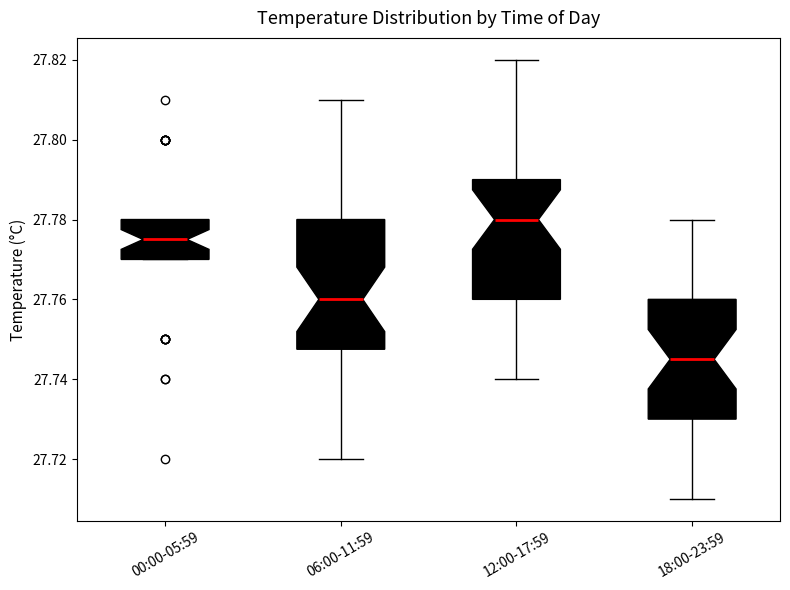

Reading left to right, transcribe this box plot: for each box, give where its median line is, the range the box spans, and where its two whiskers end, as read against the y-axis. The values are not printed on the chart, so give them approximately, as read against the axis.

00:00-05:59: median 27.776, box 27.770 to 27.780, whiskers 27.770 to 27.780
06:00-11:59: median 27.760, box 27.748 to 27.780, whiskers 27.720 to 27.810
12:00-17:59: median 27.780, box 27.760 to 27.790, whiskers 27.740 to 27.820
18:00-23:59: median 27.746, box 27.730 to 27.760, whiskers 27.710 to 27.780